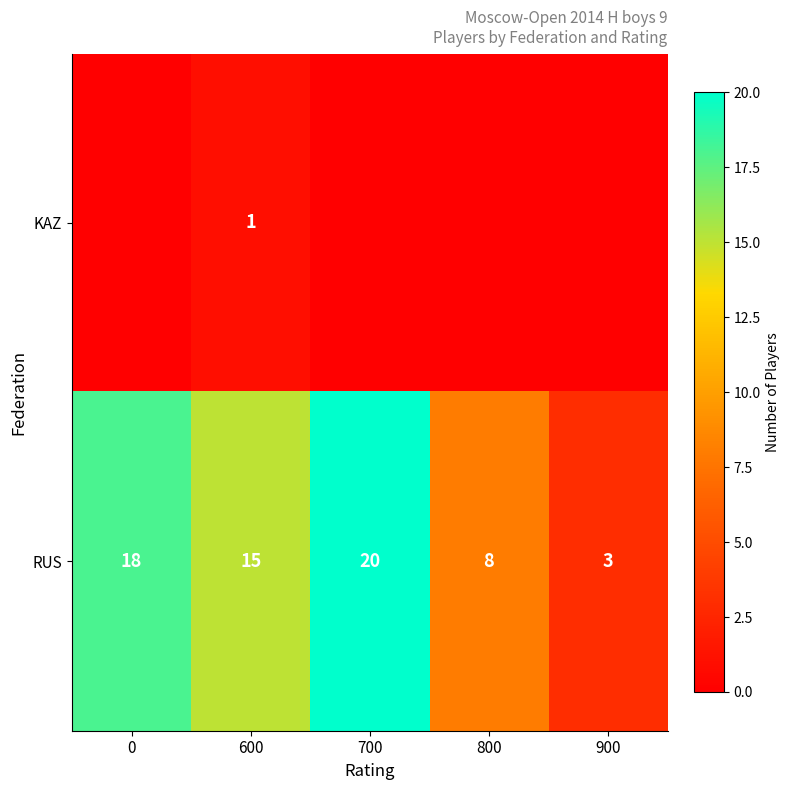

At which category is the sum across all series the highest?

700